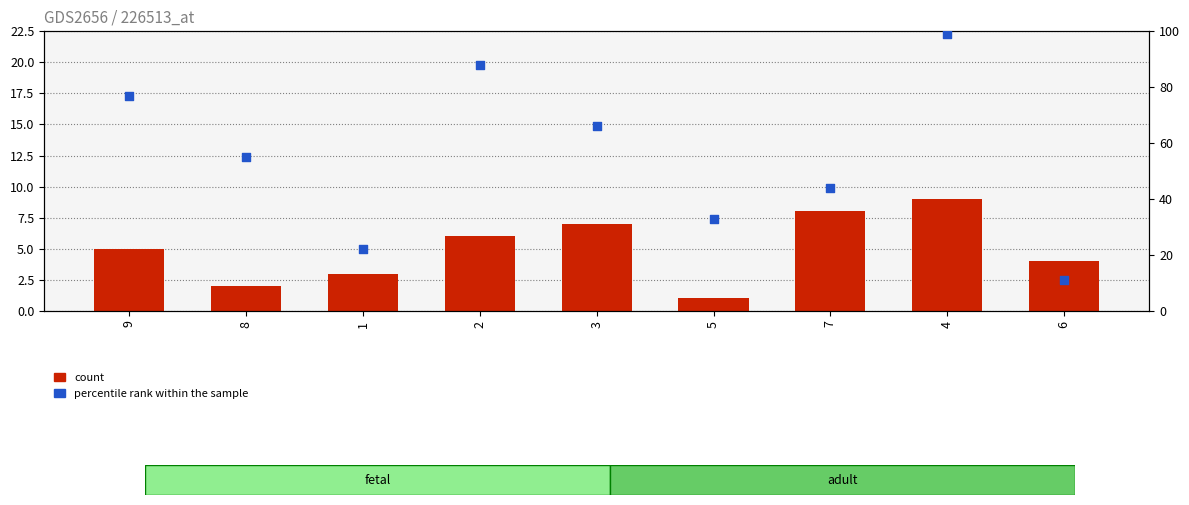

Is the value of percentile rank within the sample at 9 greater than the value of count at 5?

Yes